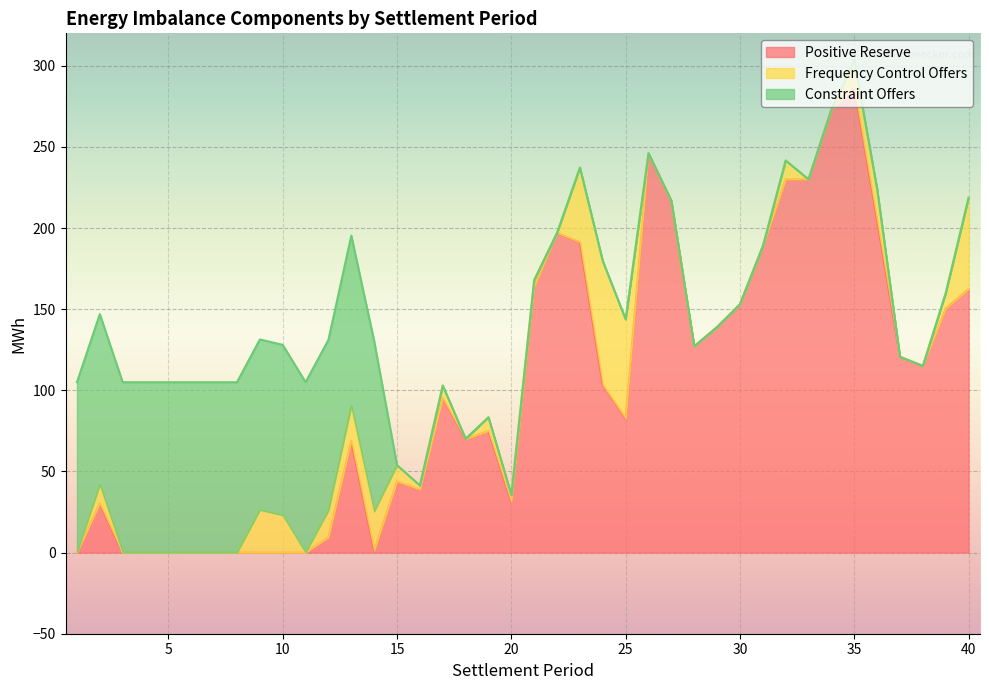

True or false: Frequency Control Offers has a value of 0.0 at 28.

True